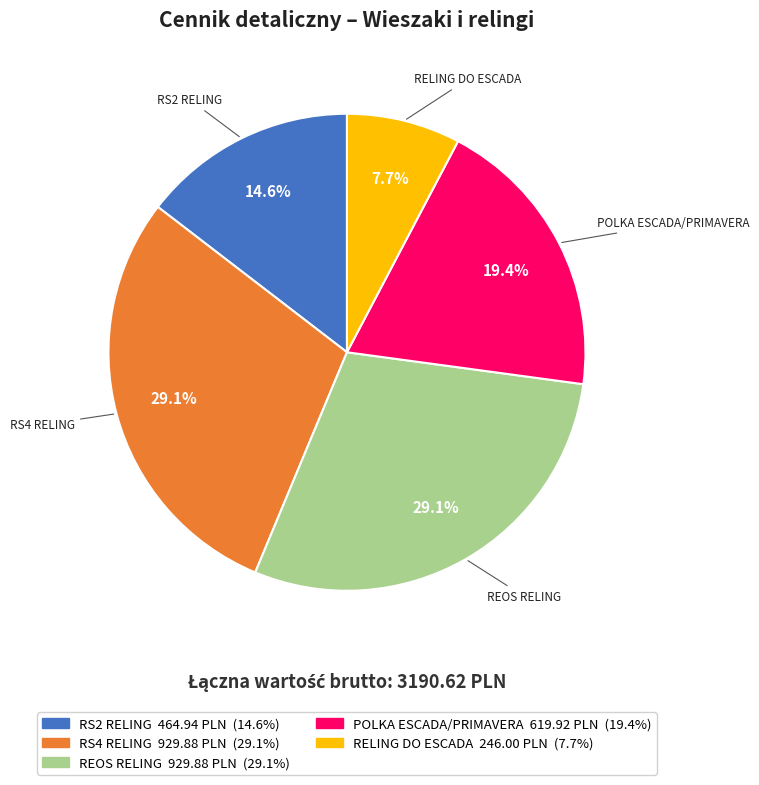

How much of the chart is everything except RS4 RELING?

70.9%